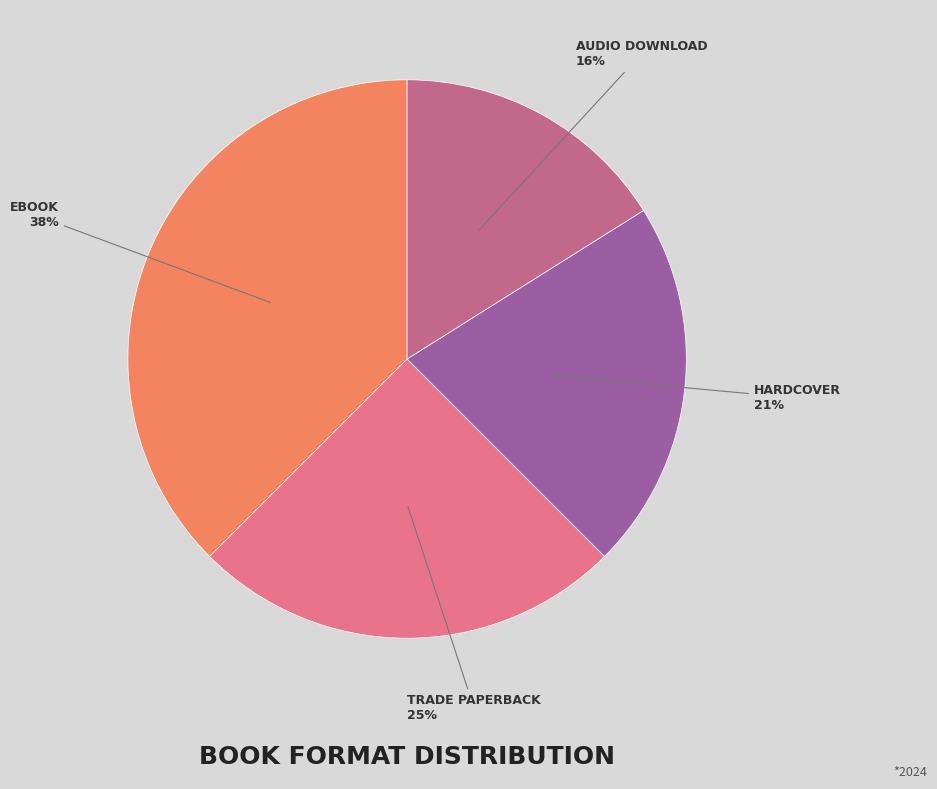

Count the number of slices in the pie.

4